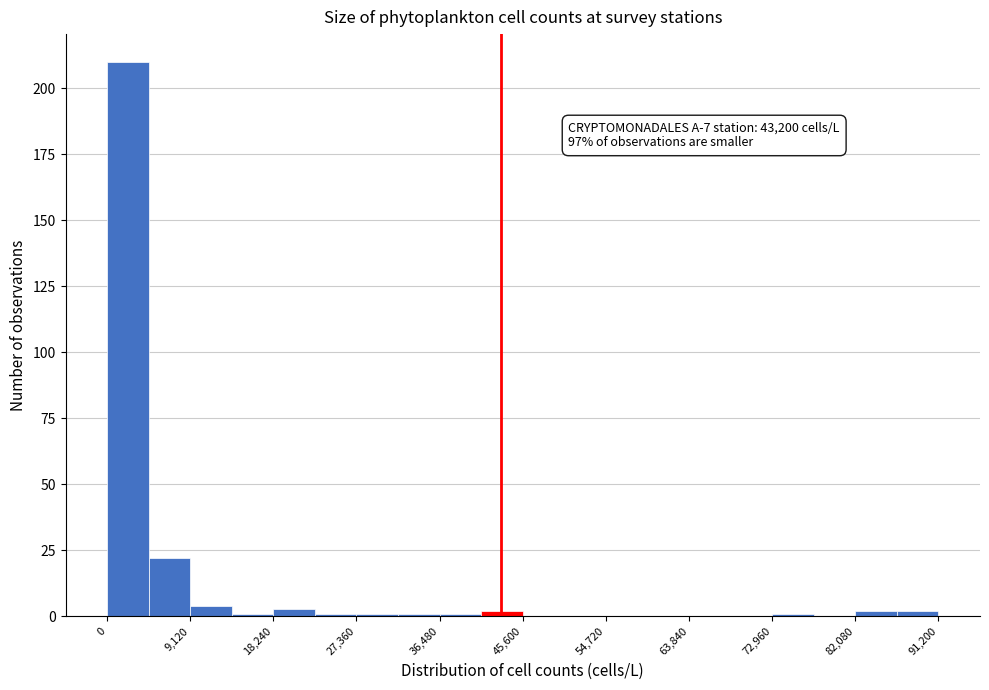

Which range on the x-axis has the tallest bar?

0 to 5000